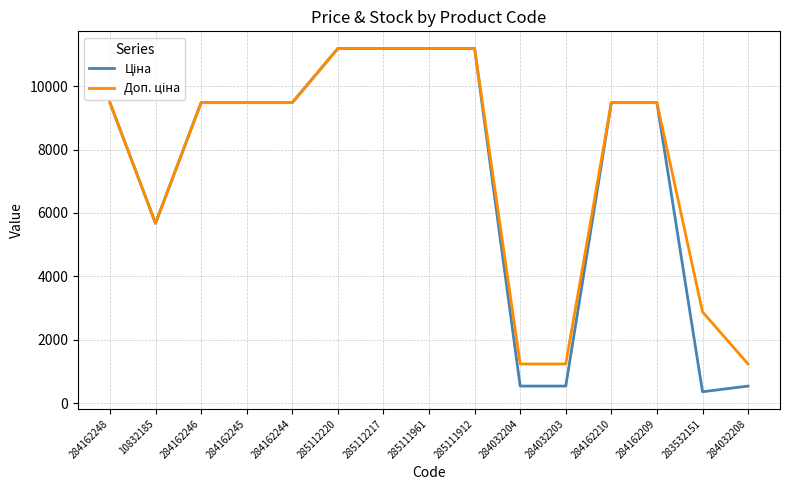

What is the minimum value shown in the chart?

359.9